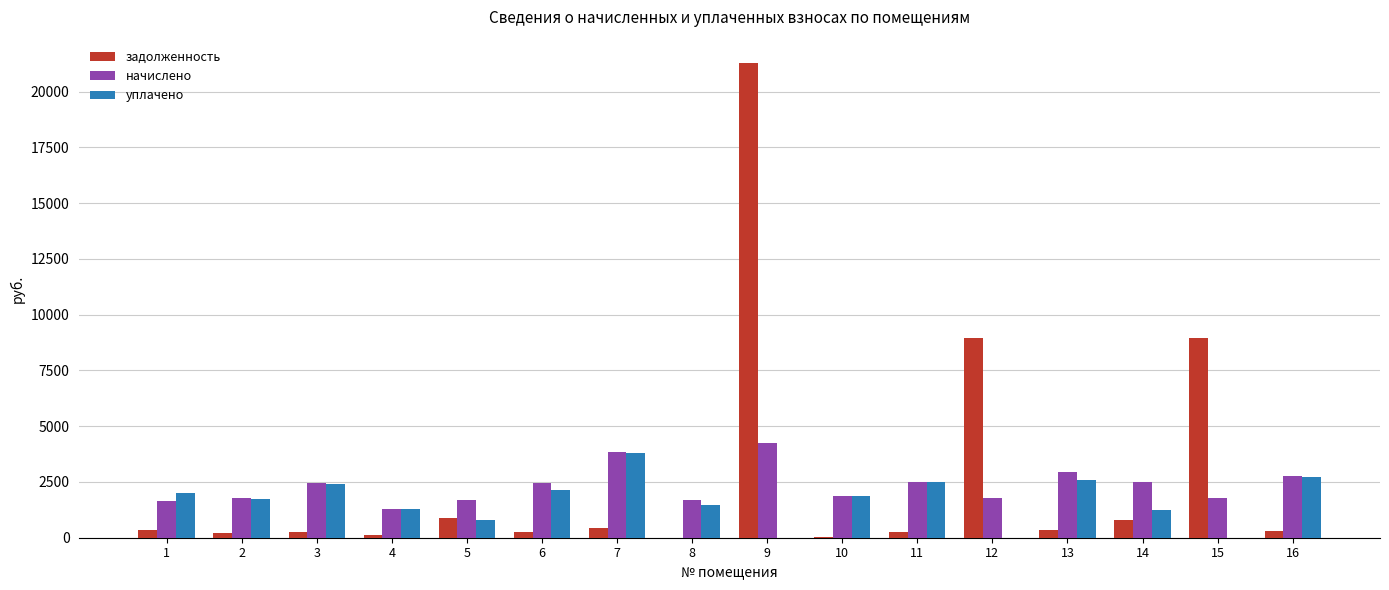

What is the sum of all начислено values?

37109.4